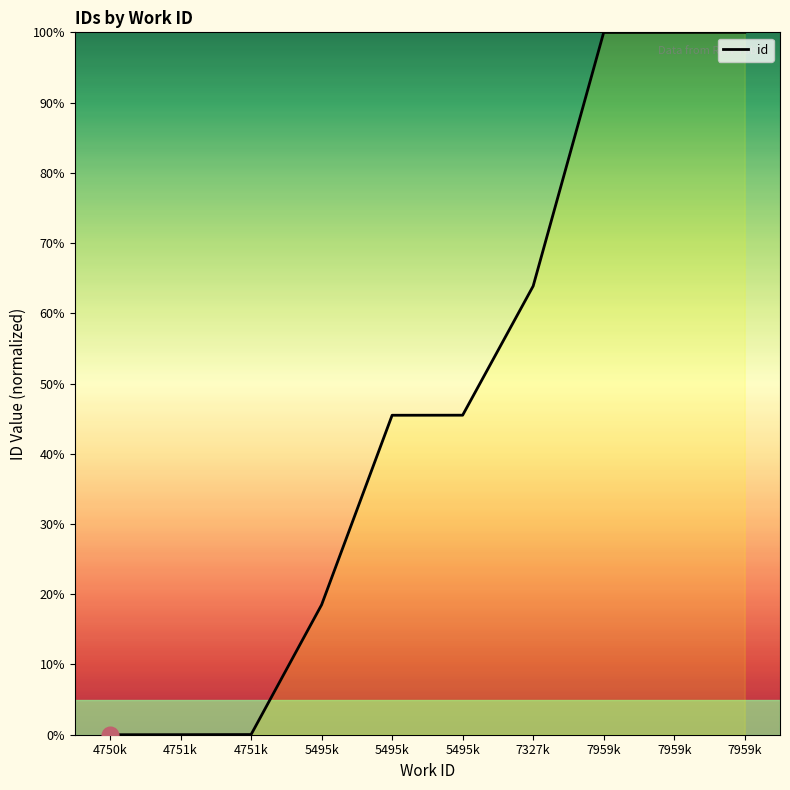

What is the value of the 8th point from the left?

100.0